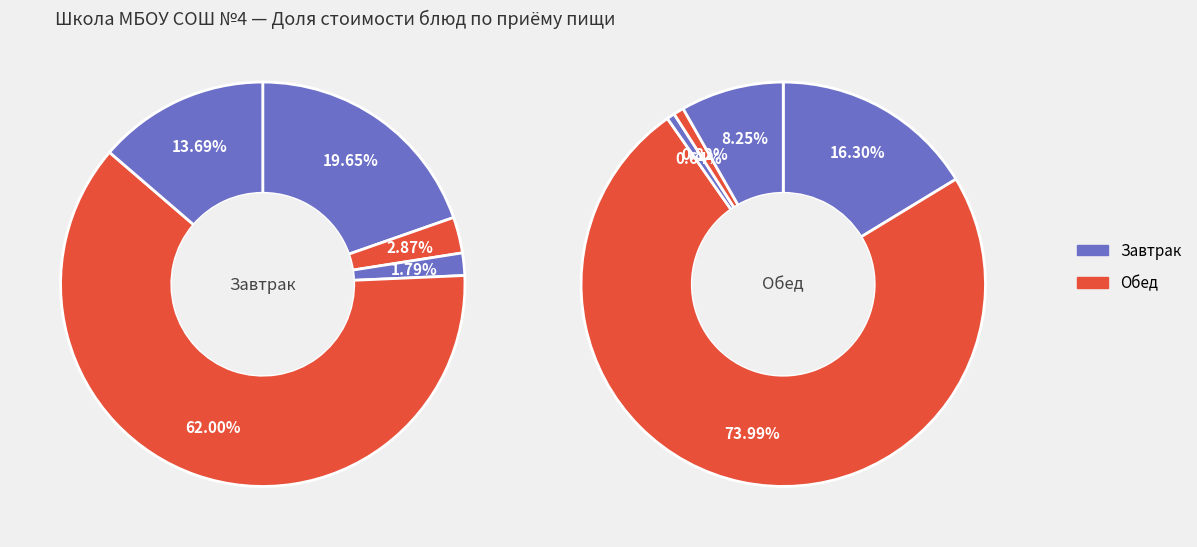

How many slices are in this pie chart?

5